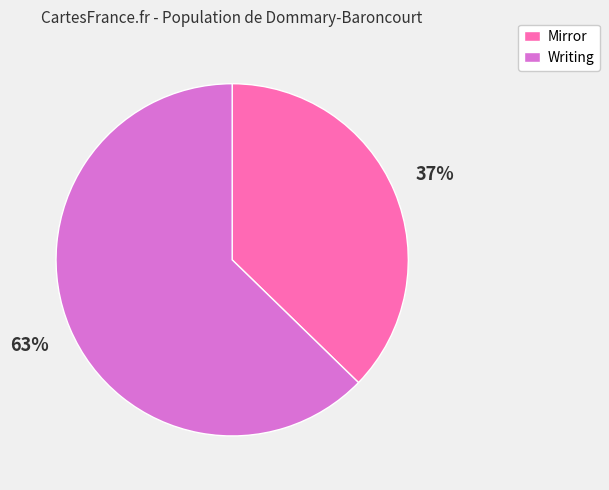

True or false: Writing accounts for 57% of the total.

False